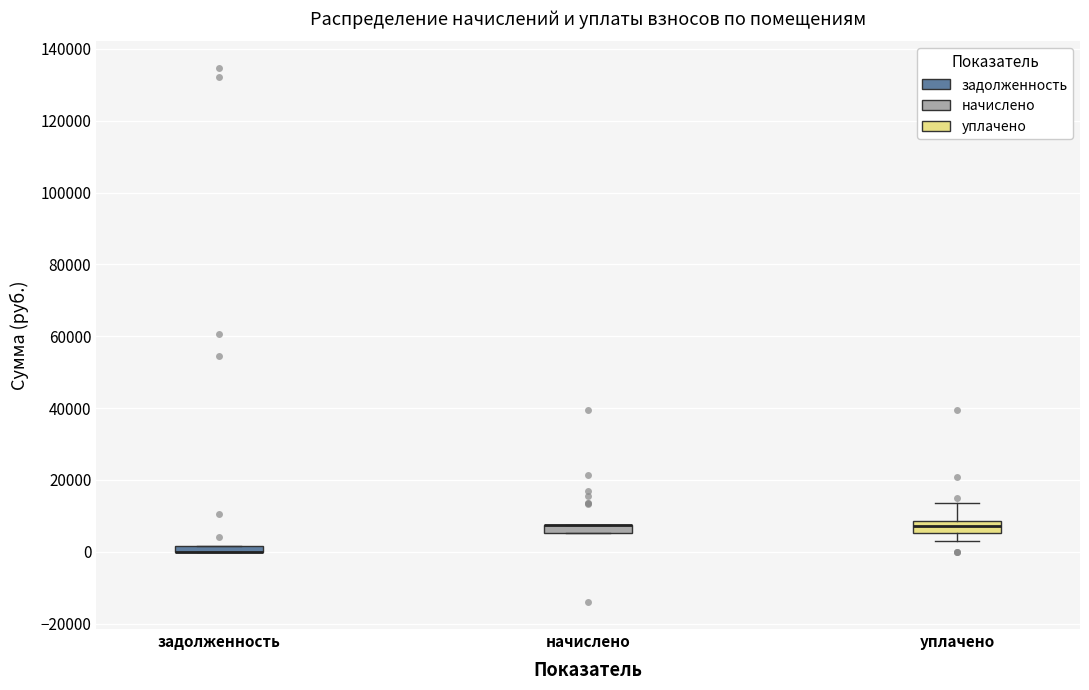

Where is the upper edge of the box for уплачено on the y-axis? The values are not printed on the chart, so give them approximately, as read against the axis.

8000